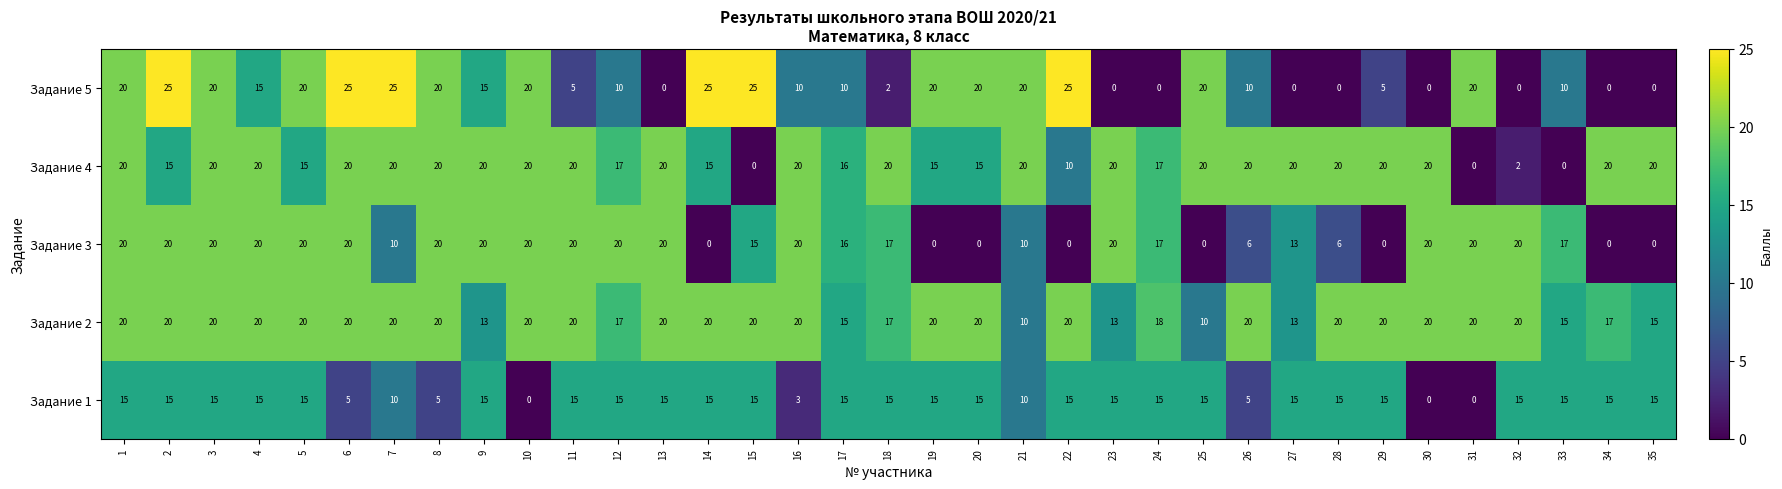

True or false: Задание 5 has a value of 10 at 12.

True